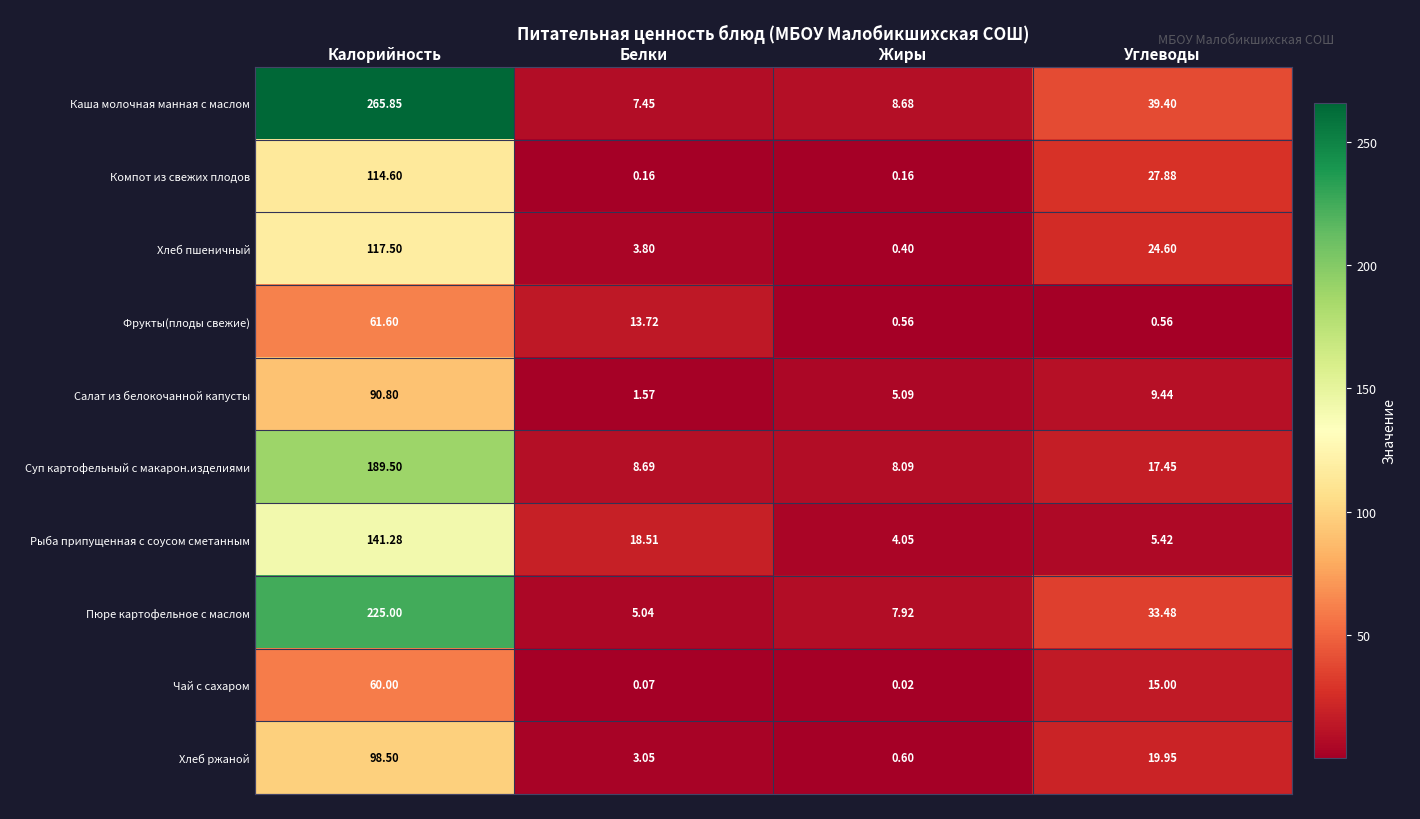

What is the maximum value shown in the chart?

265.9